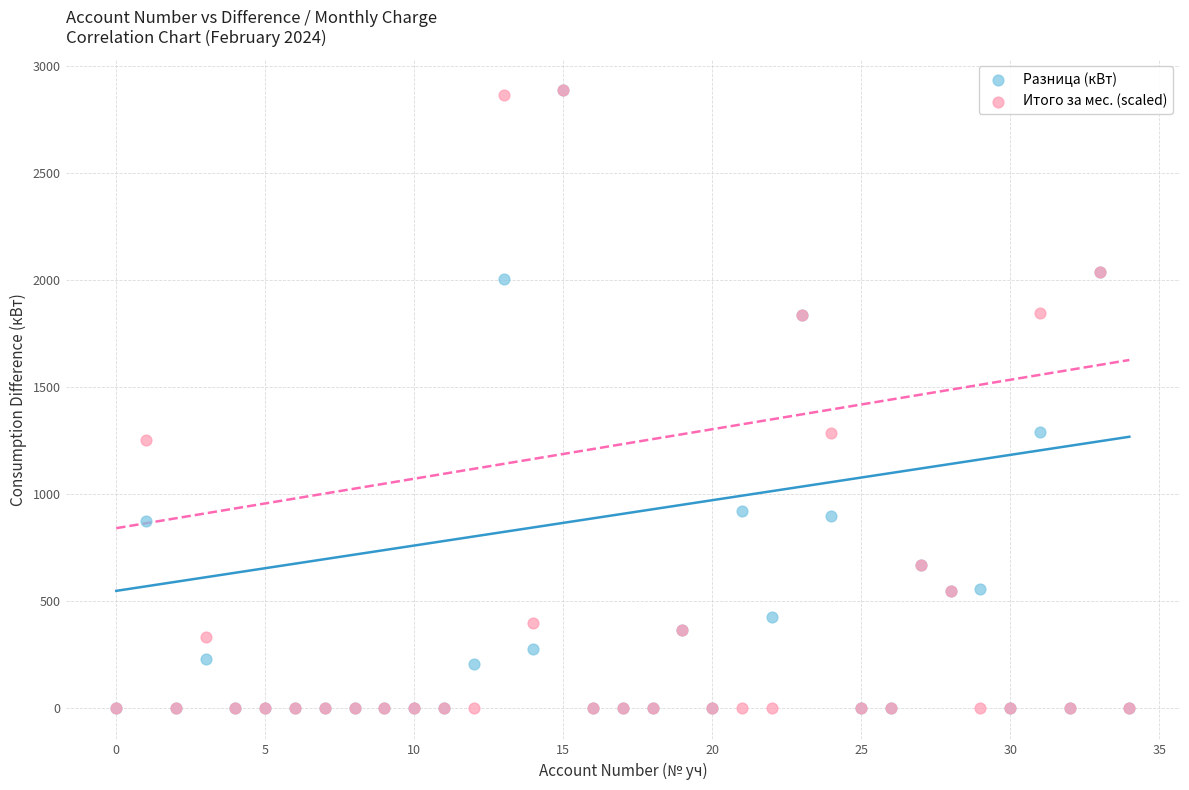

What are all the series names shown in the legend?

Разница (кВт), Итого за мес. (scaled)